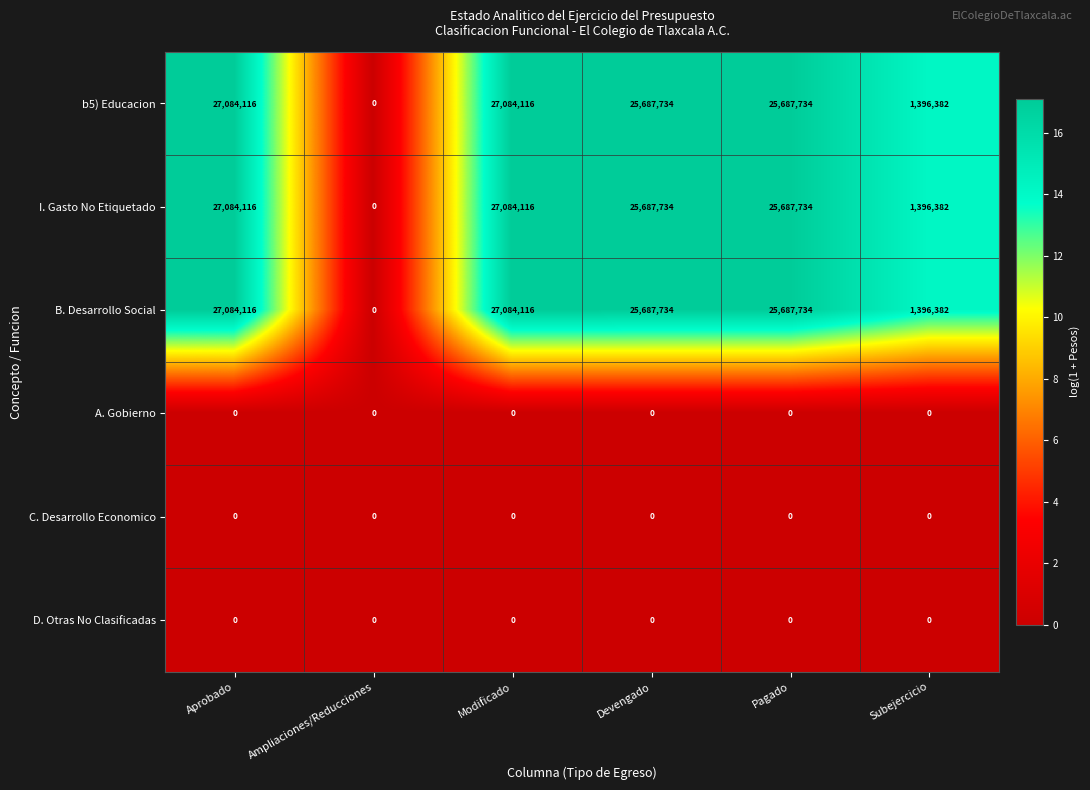

What is the greatest value displayed?

27084116